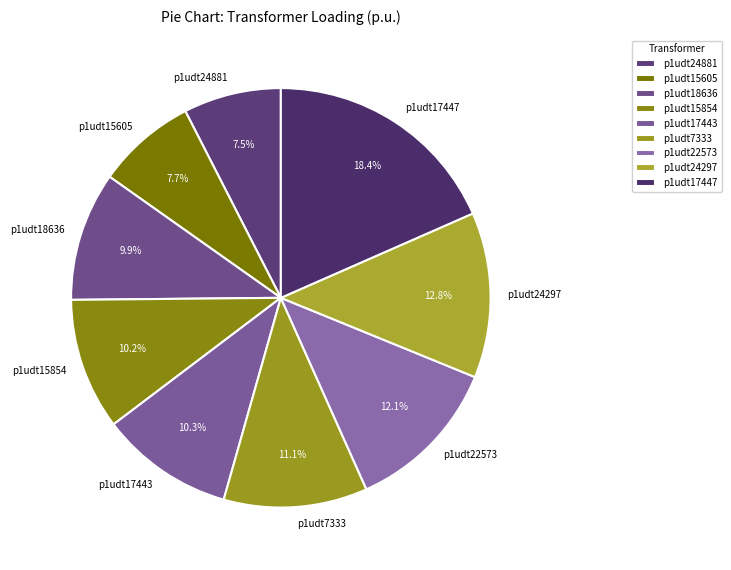

True or false: p1udt17443 accounts for 1% of the total.

False